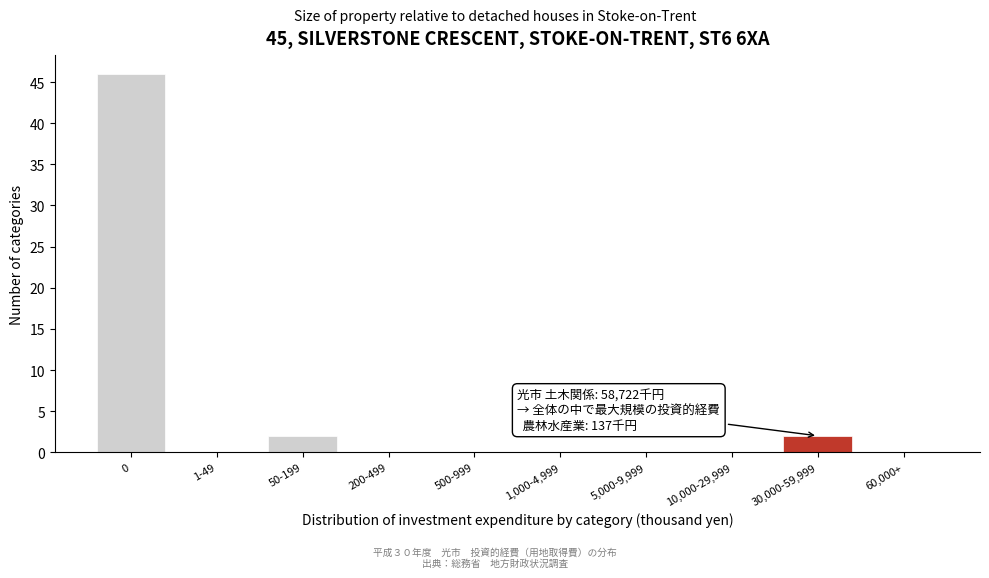

Reading left to right, transcribe all the data shown in this chart.

0=46	1-49=0	50-199=2	200-499=0	500-999=0	1,000-4,999=0	5,000-9,999=0	10,000-29,999=0	30,000-59,999=2	60,000+=0